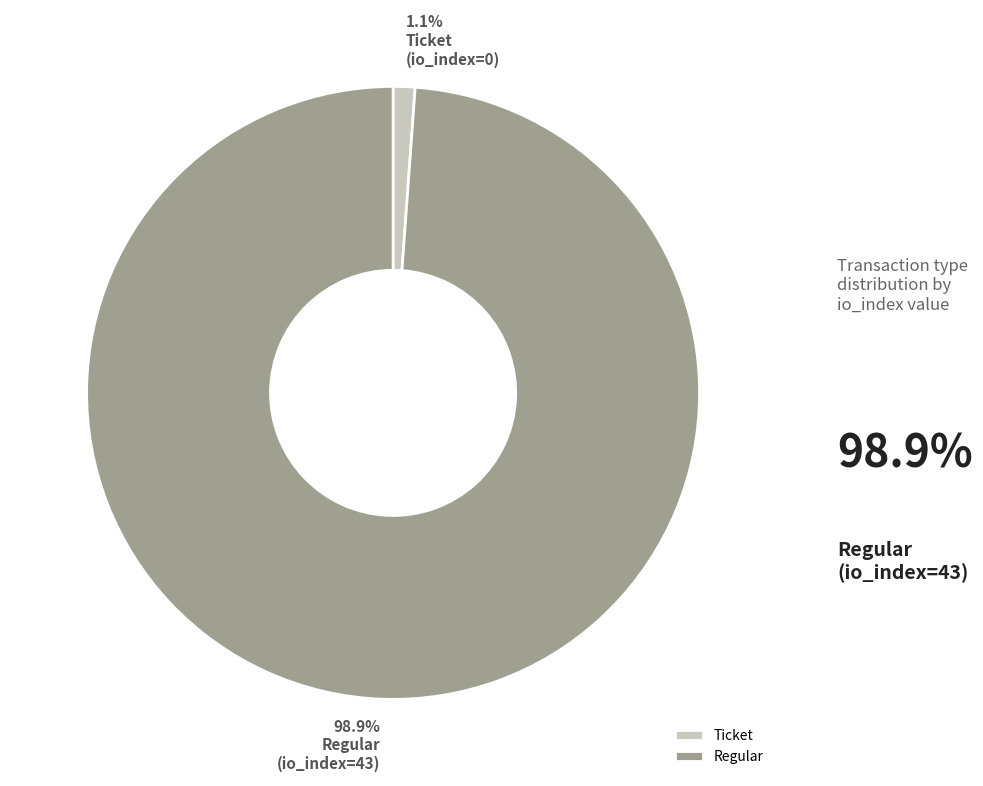

Do Regular and Ticket together represent more than half of the pie?

Yes